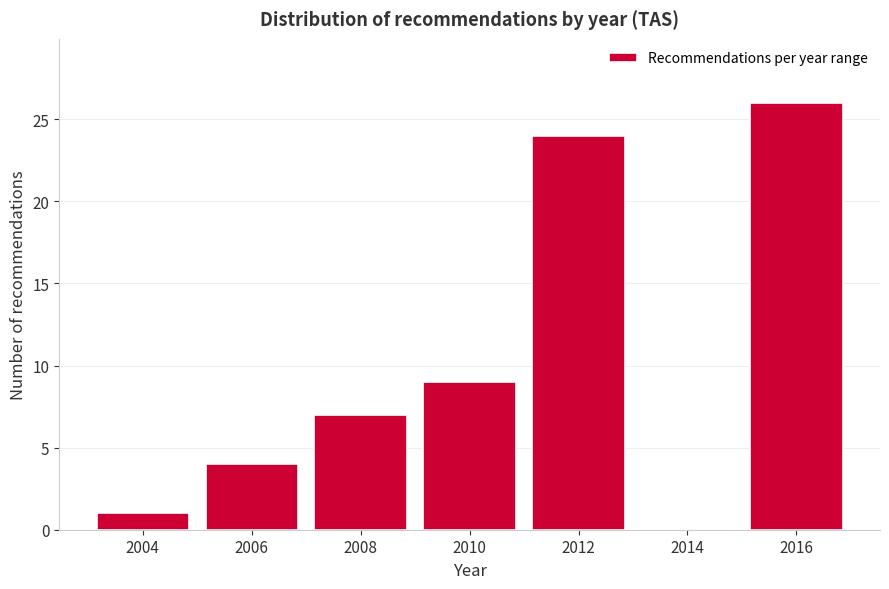

Reading right to left, extract all data points from this chart.

2016=26	2014=0	2012=24	2010=9	2008=7	2006=4	2004=1